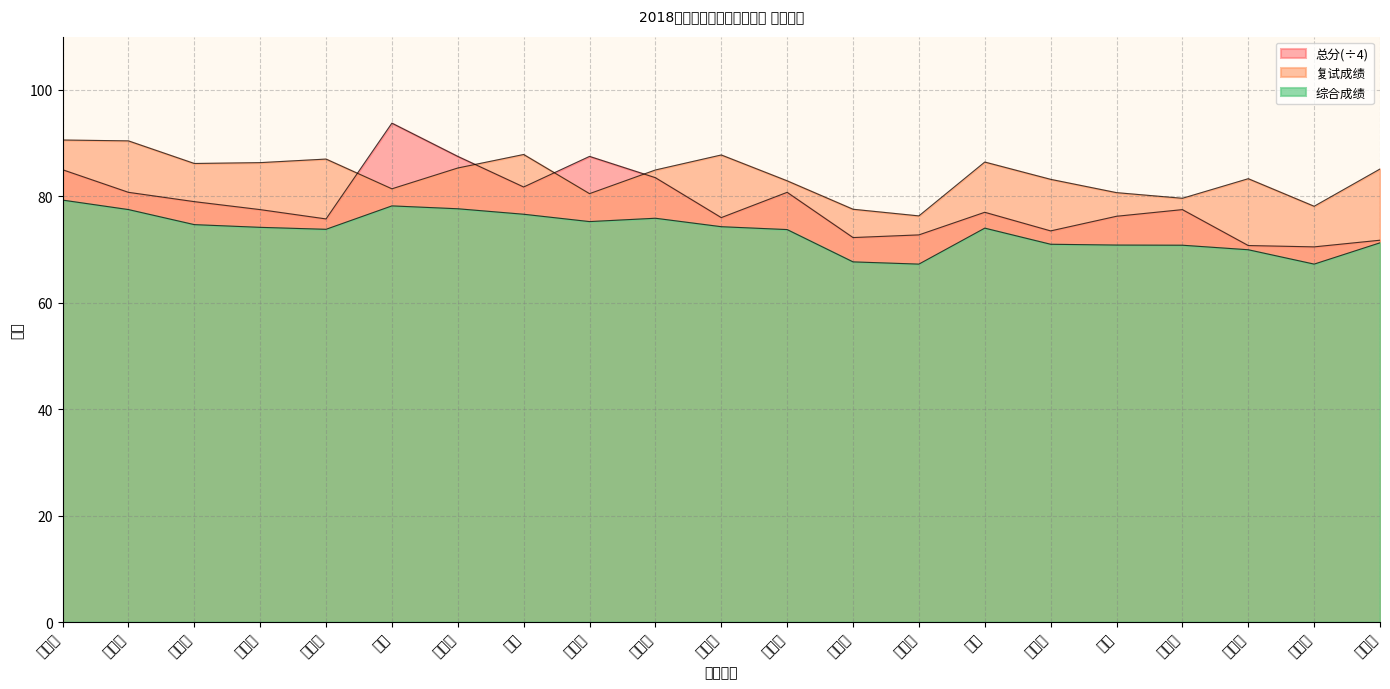

What is the difference between the maximum and minimum values in the 总分 series?

23.2